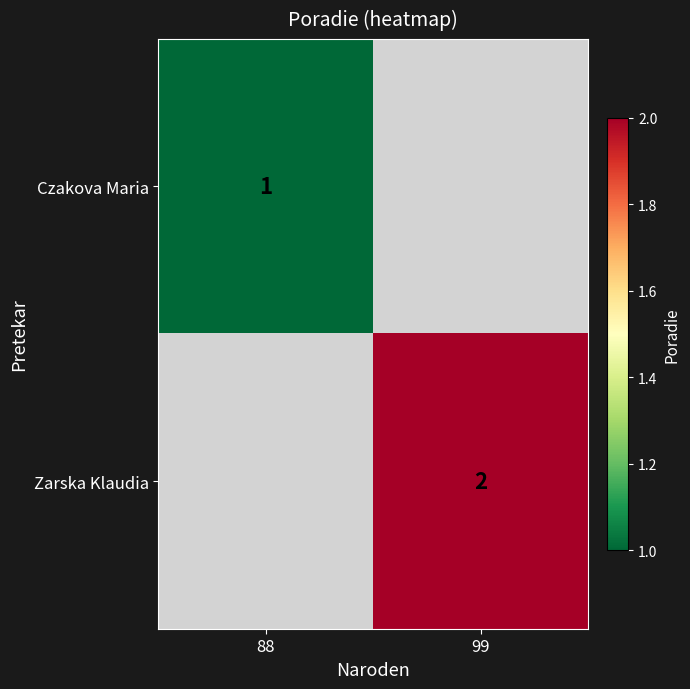

The Zarska Klaudia series shows 1 at 99. True or false?

False